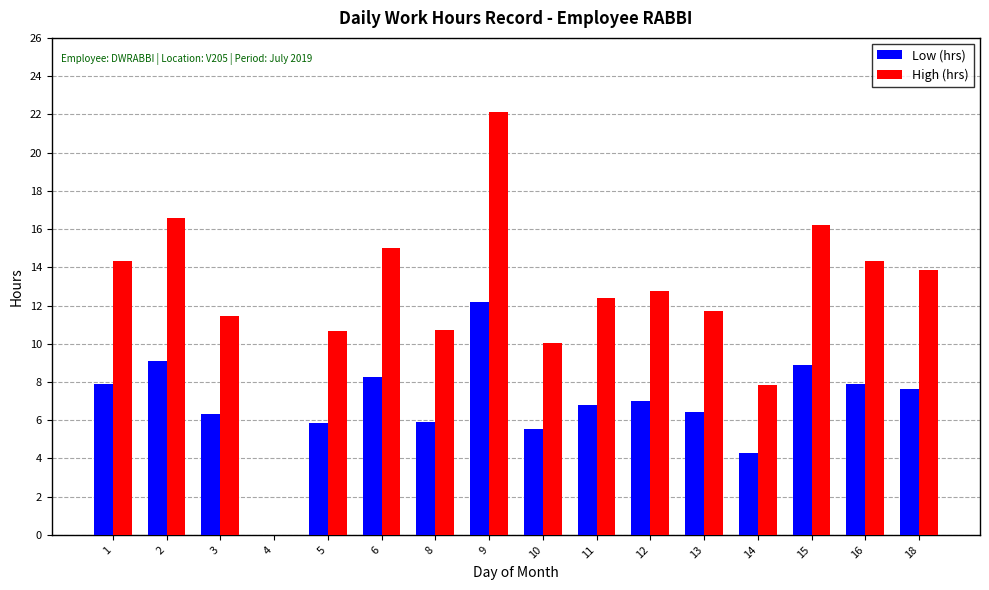

What is the maximum value for Low (hrs)?

12.2